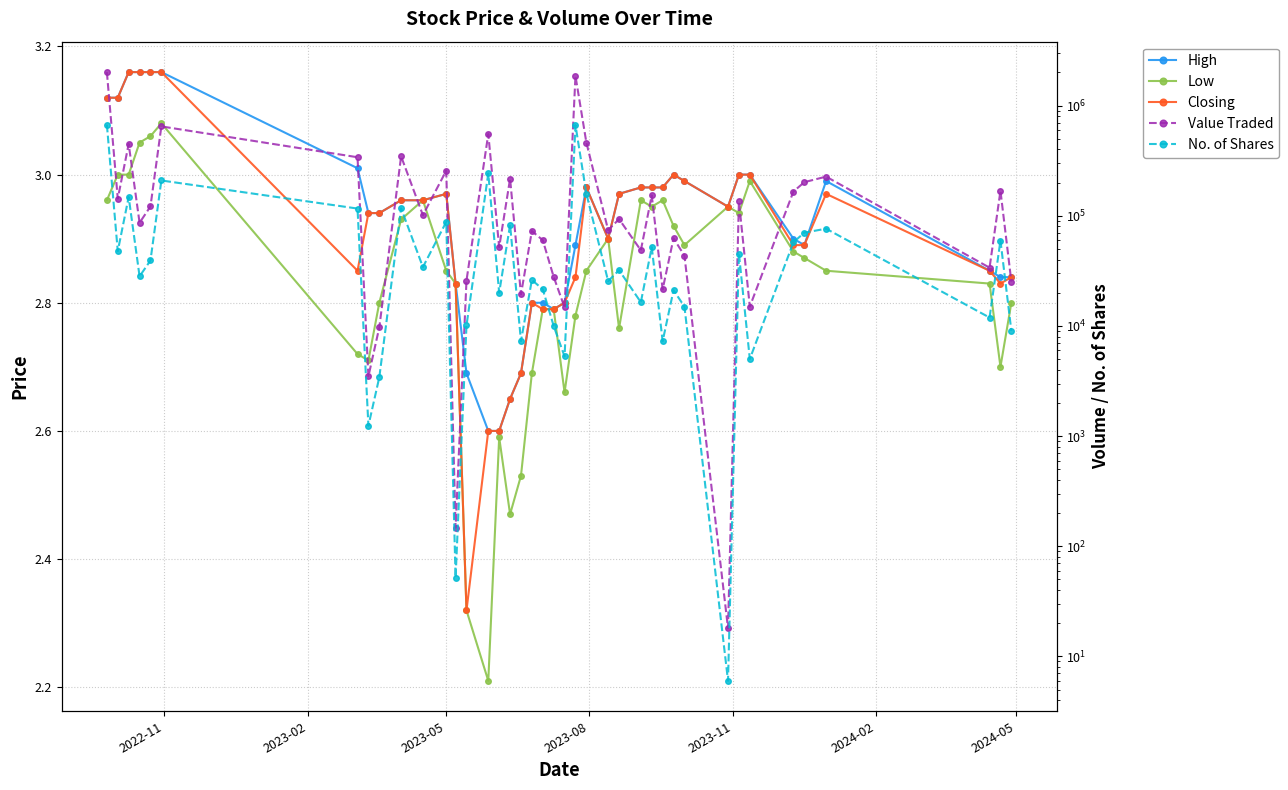

Does the chart display data point markers on the line(s)?

Yes